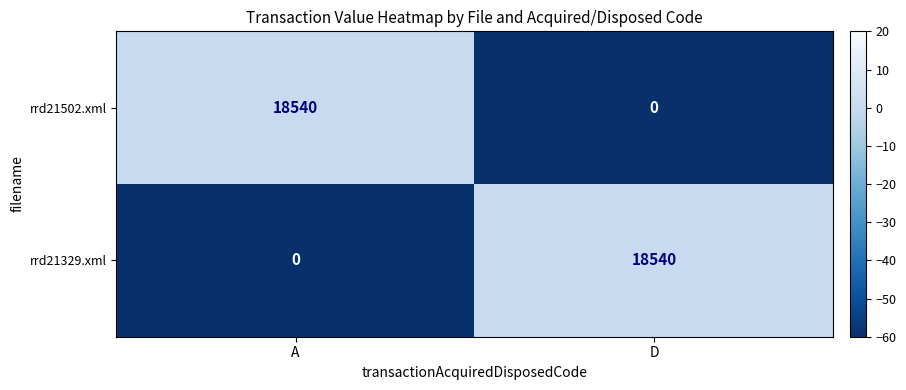

What is the sum of all rrd21329.xml values?

18540